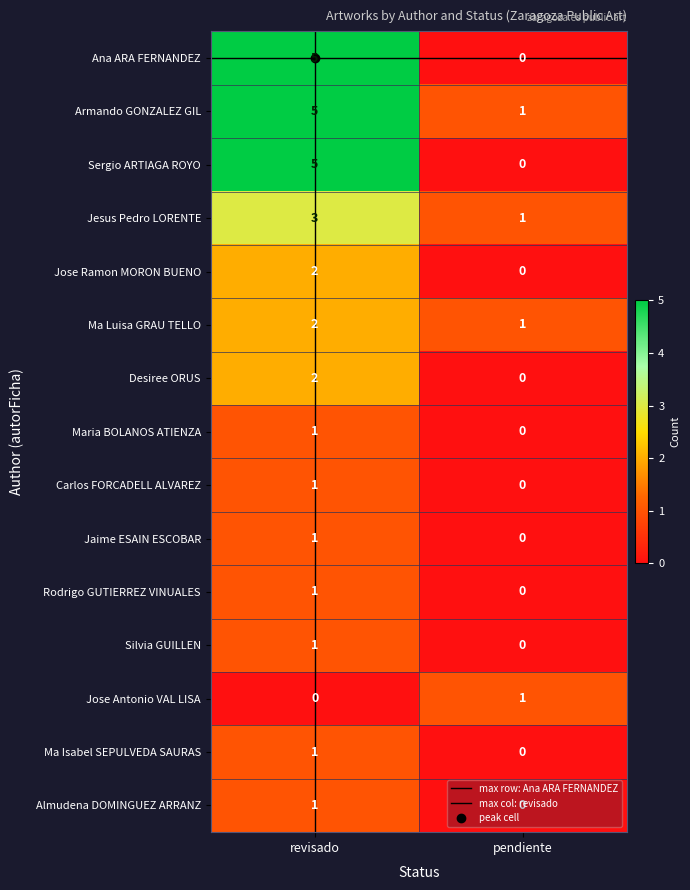

List the labels in order of Ana ARA FERNANDEZ value, largest first.

revisado, pendiente